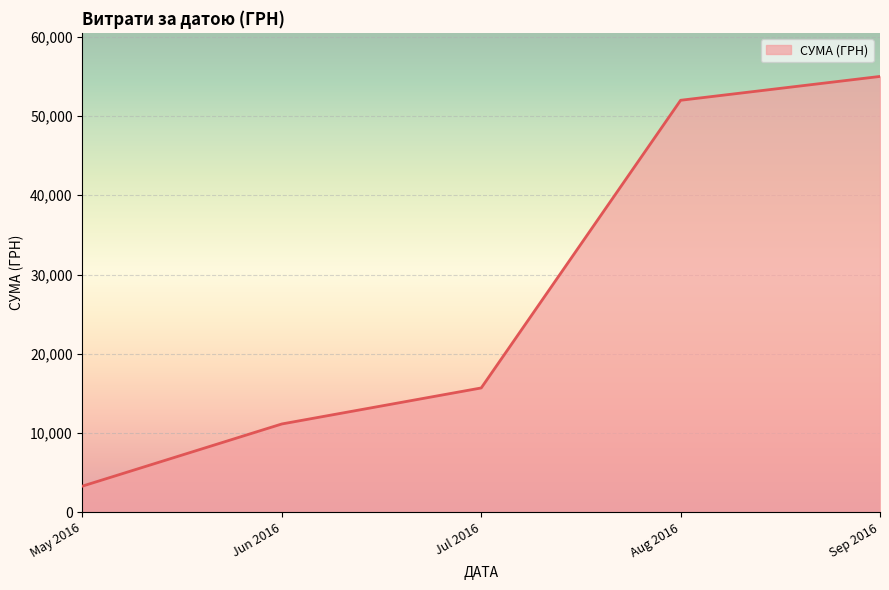

What is the change in value from May 2016 to Aug 2016?

+48686.5